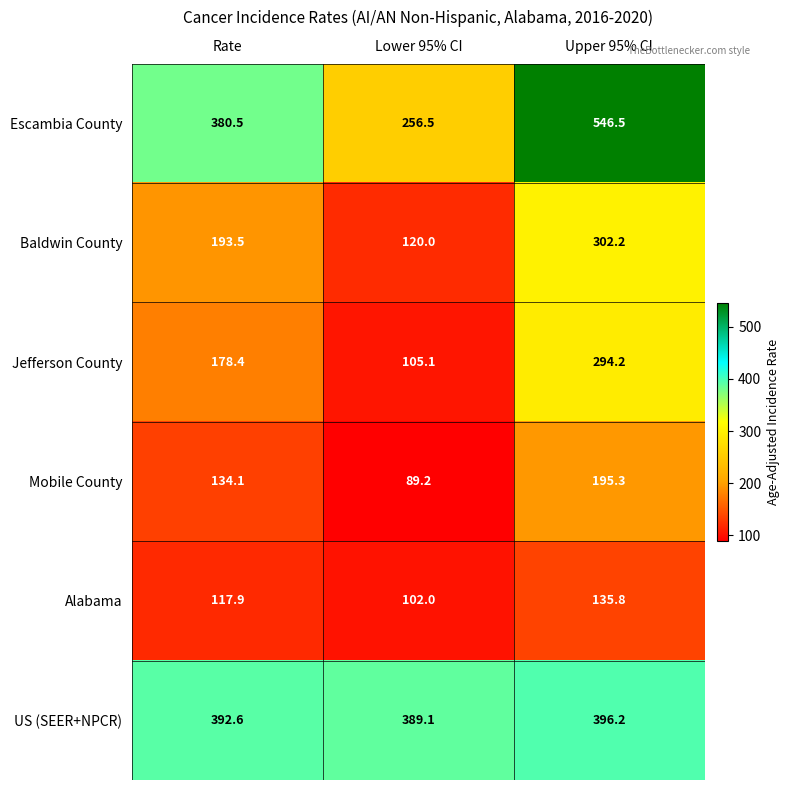

What is the average value of the Alabama series?

118.6